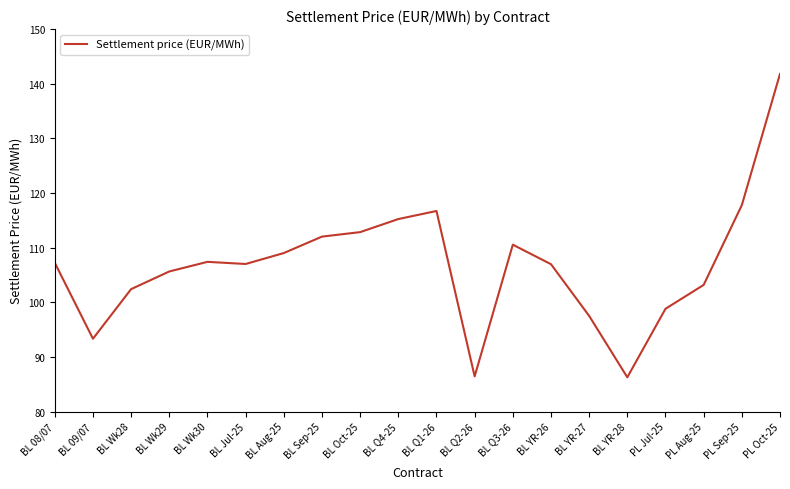

Does the chart display data point markers on the line(s)?

No